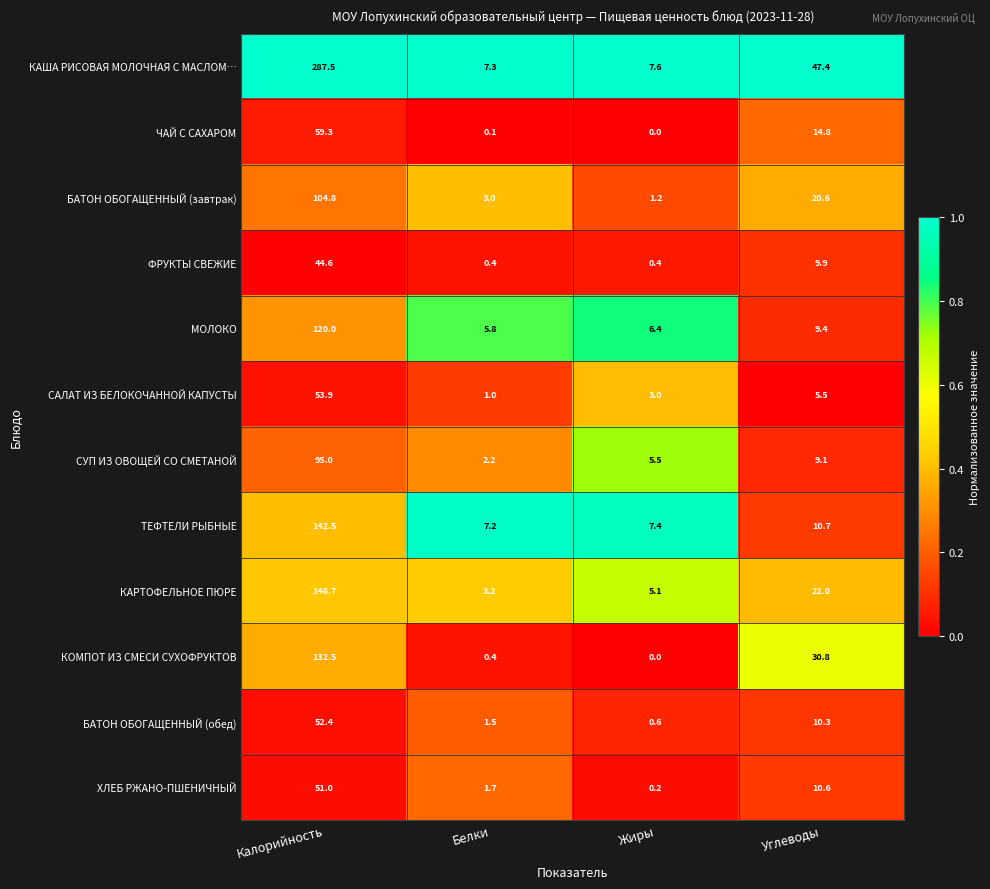

What is the difference between the СУП ИЗ ОВОЩЕЙ СО СМЕТАНОЙ values at Жиры and Белки?

3.3